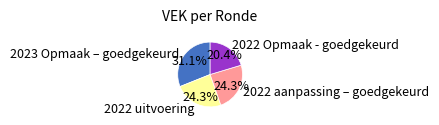

Count the number of slices in the pie.

4